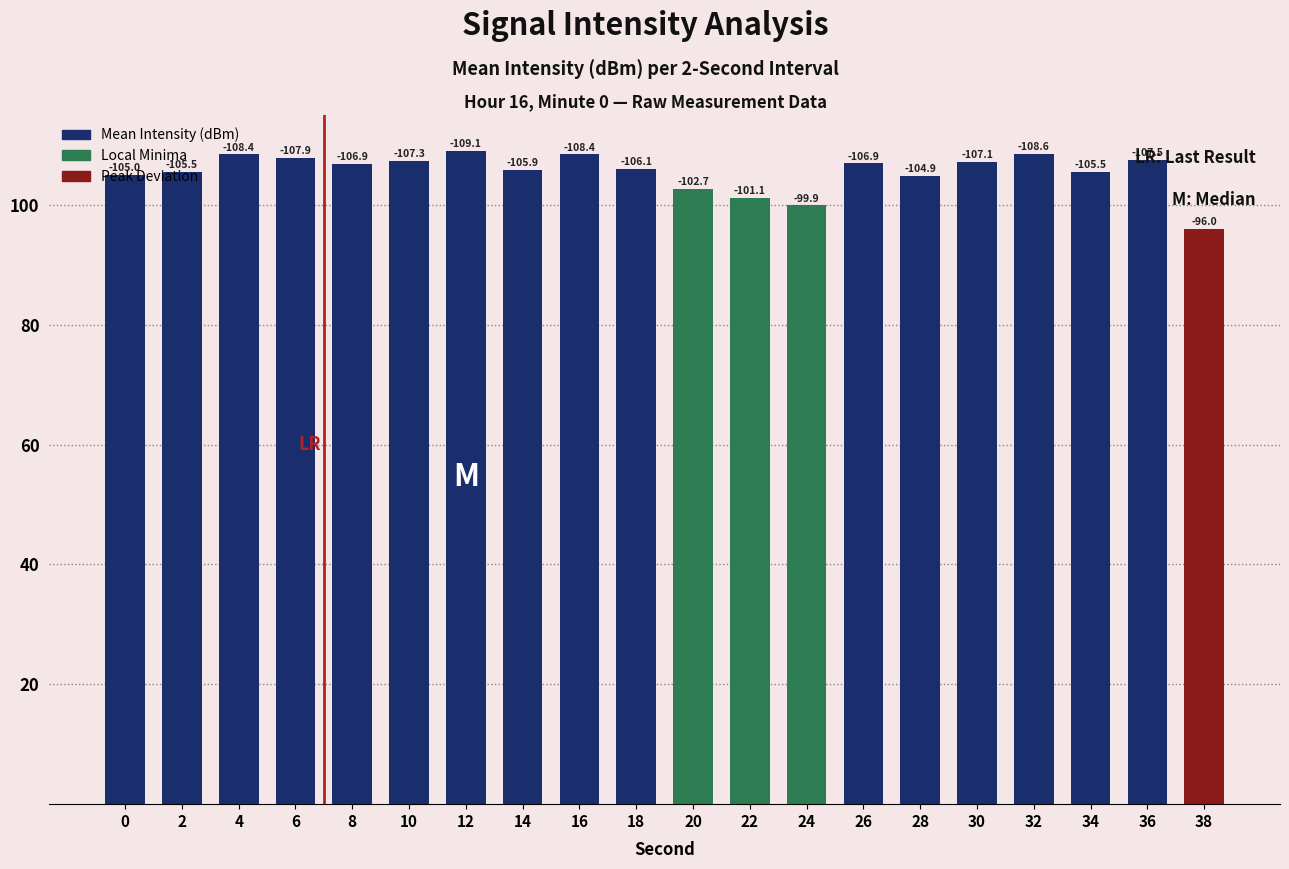

What is the difference between the values at 34 and 18?

0.6